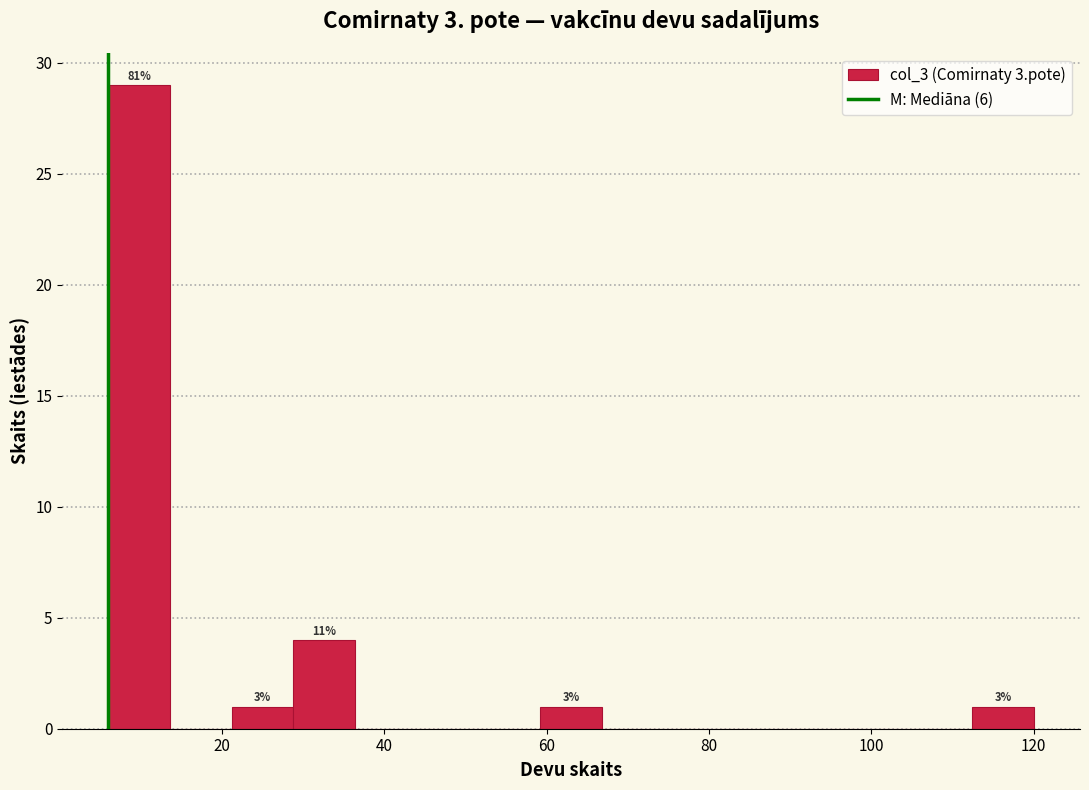

Read against the x-axis, roughly where is the centre of the tallest bar?

10